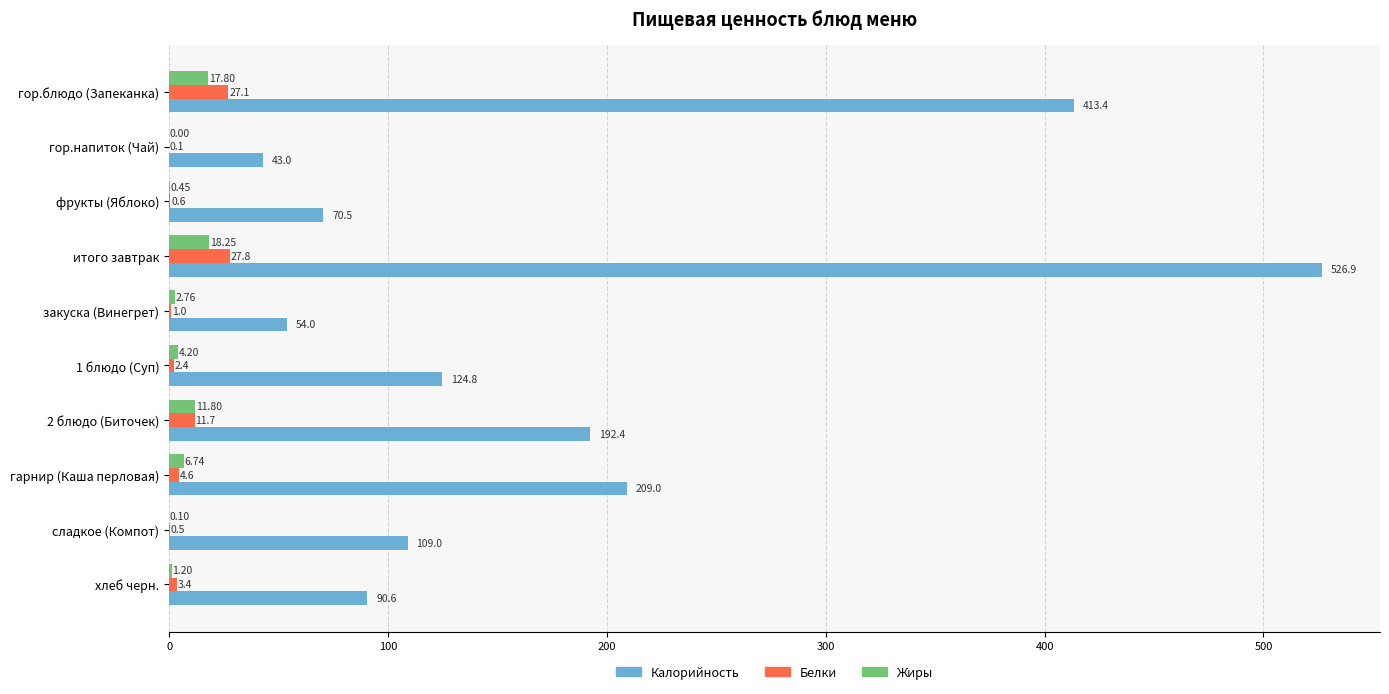

At which category does the chart reach its peak across all series?

итого завтрак